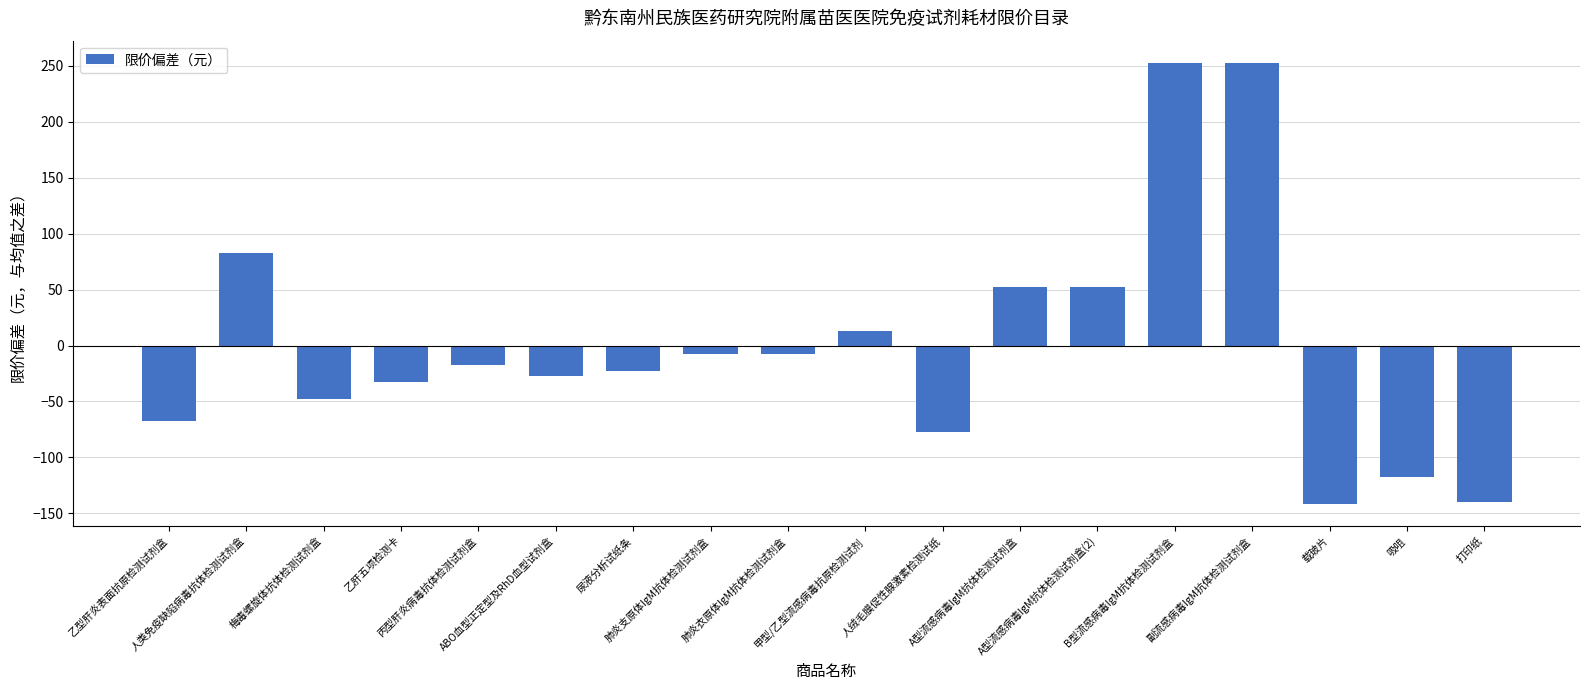

How many negative values are there?

12